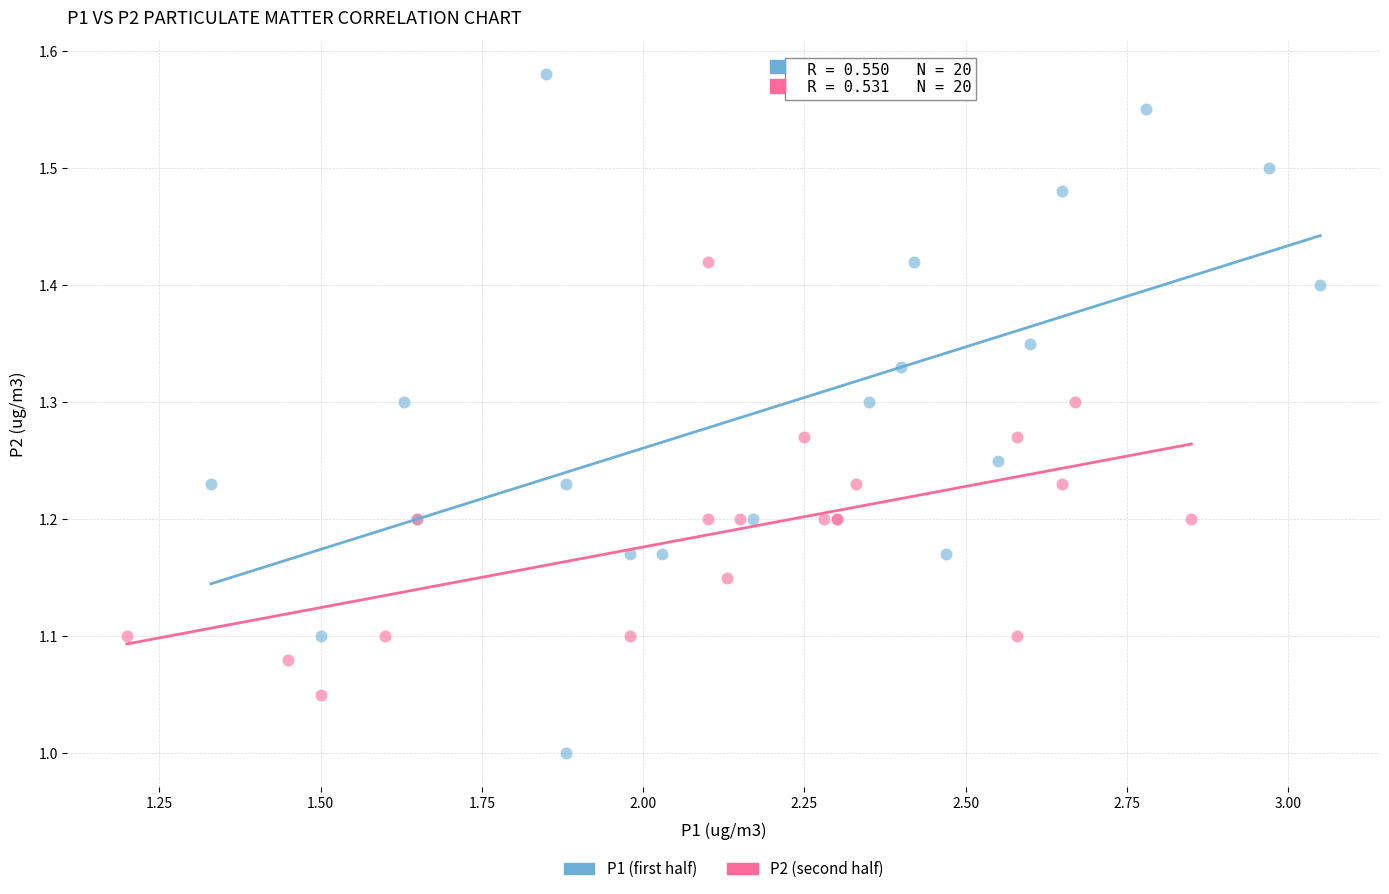

What are all the series names shown in the legend?

P1 (first half), P2 (second half)